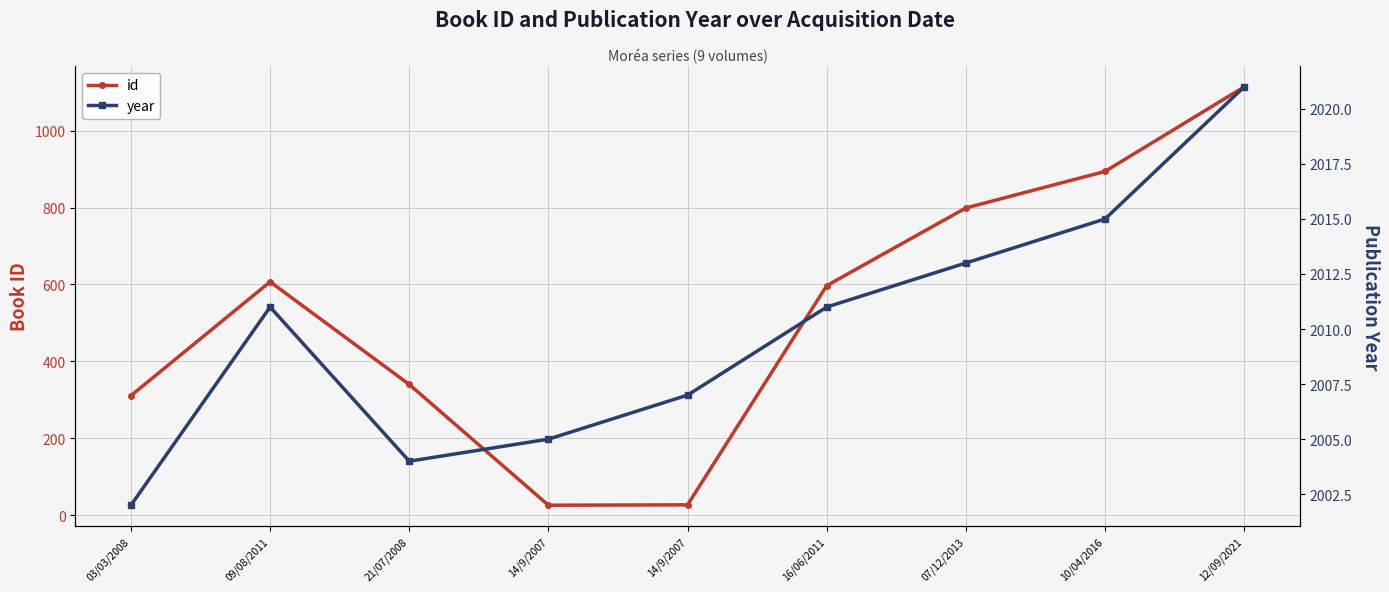

True or false: year and id cross at least once.

False